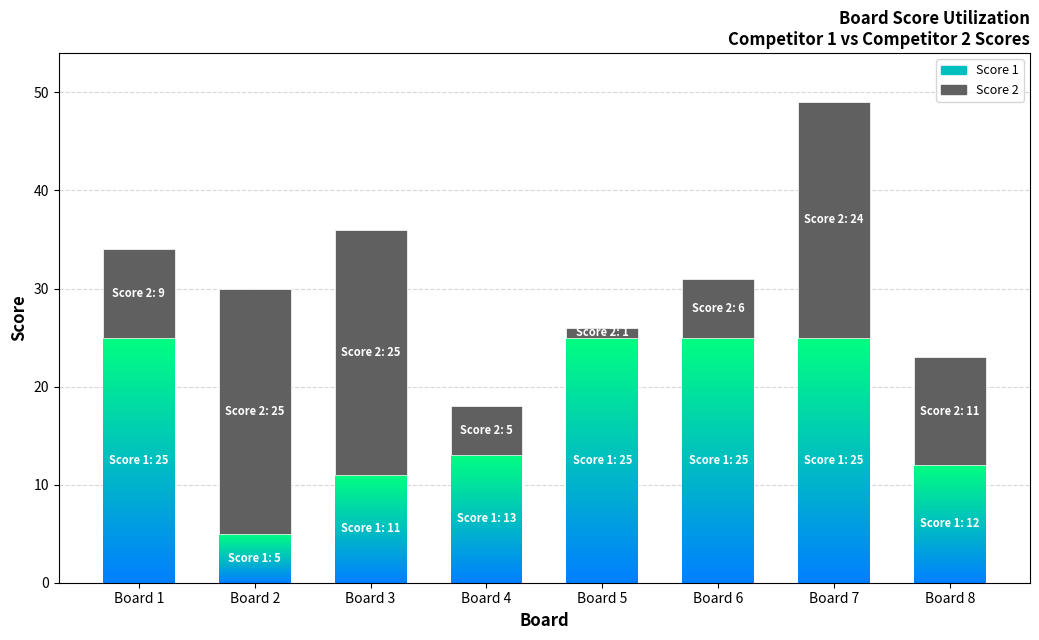

What is the highest value of the Score 1 series?

25